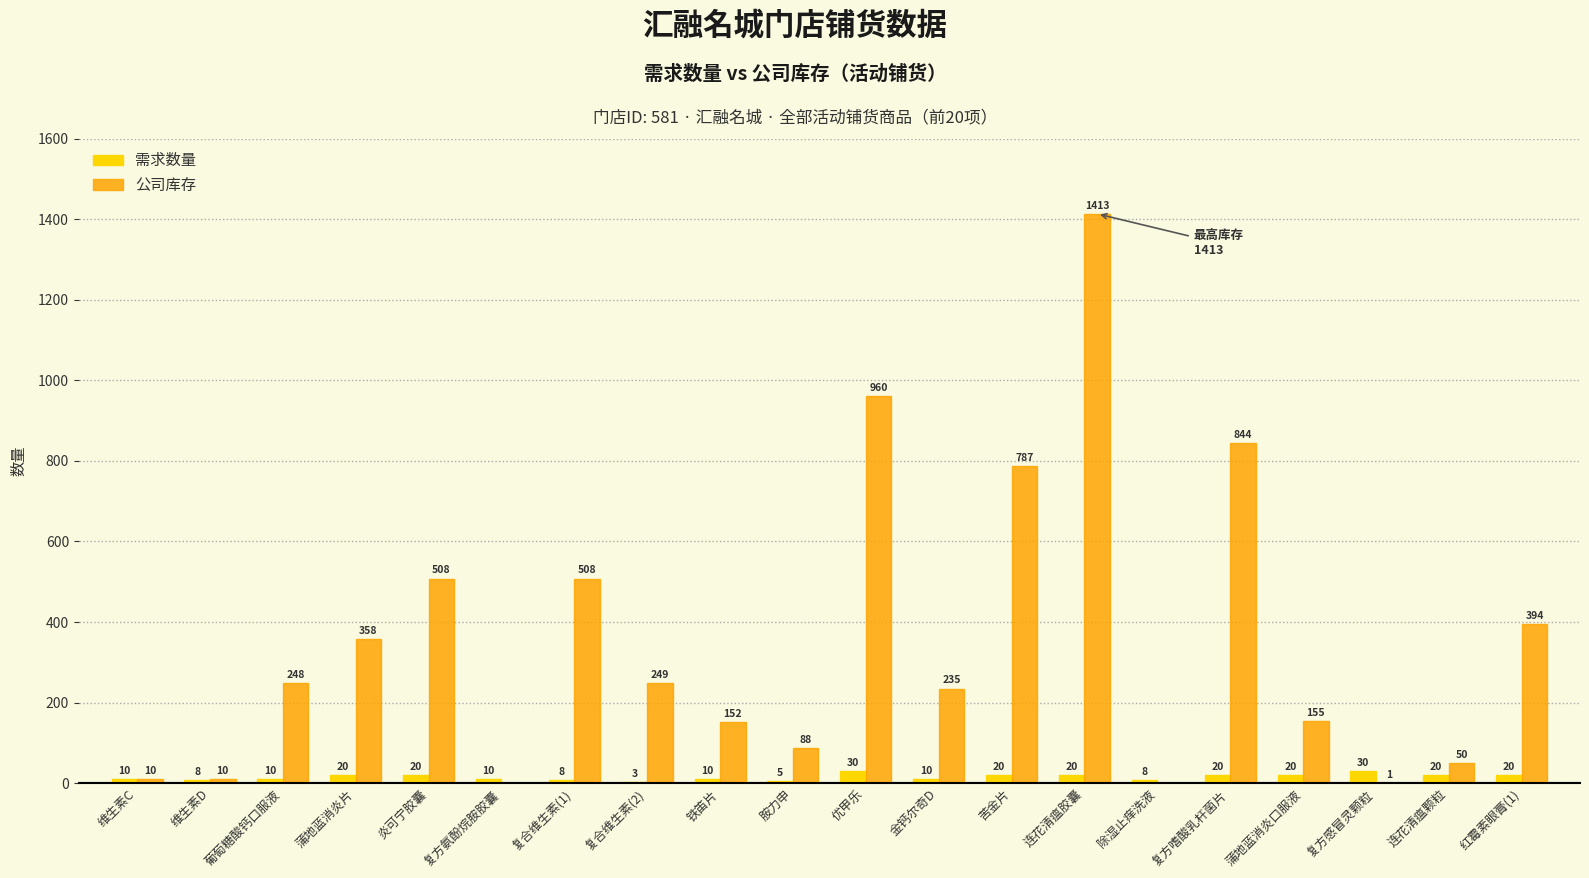

Reading right to left, transcribe all the data shown in this chart.

需求数量: 红霉素眼膏(1)=20	连花清瘟颗粒=20	复方感冒灵颗粒=30	蒲地蓝消炎口服液=20	复方嗜酸乳杆菌片=20	除湿止痒洗液=8	连花清瘟胶囊=20	苦金片=20	金钙尔奇D=10	优甲乐=30	胺力申=5	铁笛片=10	复合维生素(2)=3	复合维生素(1)=8	复方氨酚烷胺胶囊=10	炎可宁胶囊=20	蒲地蓝消炎片=20	葡萄糖酸钙口服液=10	维生素D=8	维生素C=10
公司库存: 红霉素眼膏(1)=394	连花清瘟颗粒=50	复方感冒灵颗粒=1	蒲地蓝消炎口服液=155	复方嗜酸乳杆菌片=844	除湿止痒洗液=0	连花清瘟胶囊=1413	苦金片=787	金钙尔奇D=235	优甲乐=960	胺力申=88	铁笛片=152	复合维生素(2)=249	复合维生素(1)=508	复方氨酚烷胺胶囊=0	炎可宁胶囊=508	蒲地蓝消炎片=358	葡萄糖酸钙口服液=248	维生素D=10	维生素C=10